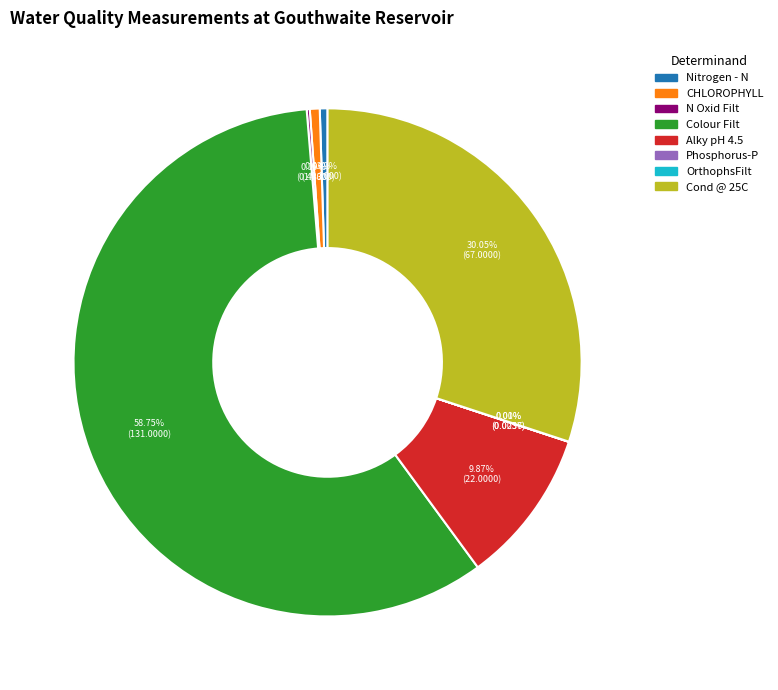

Do Nitrogen - N and Colour Filt together represent more than half of the pie?

Yes